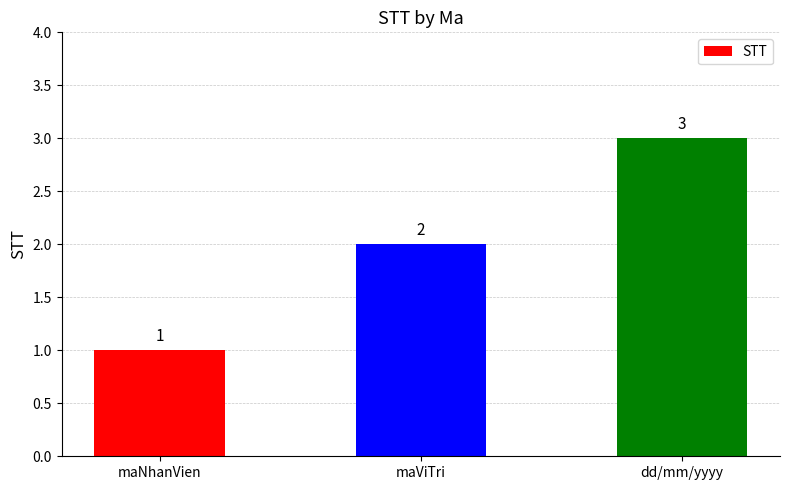

What position from the left is maViTri?

2